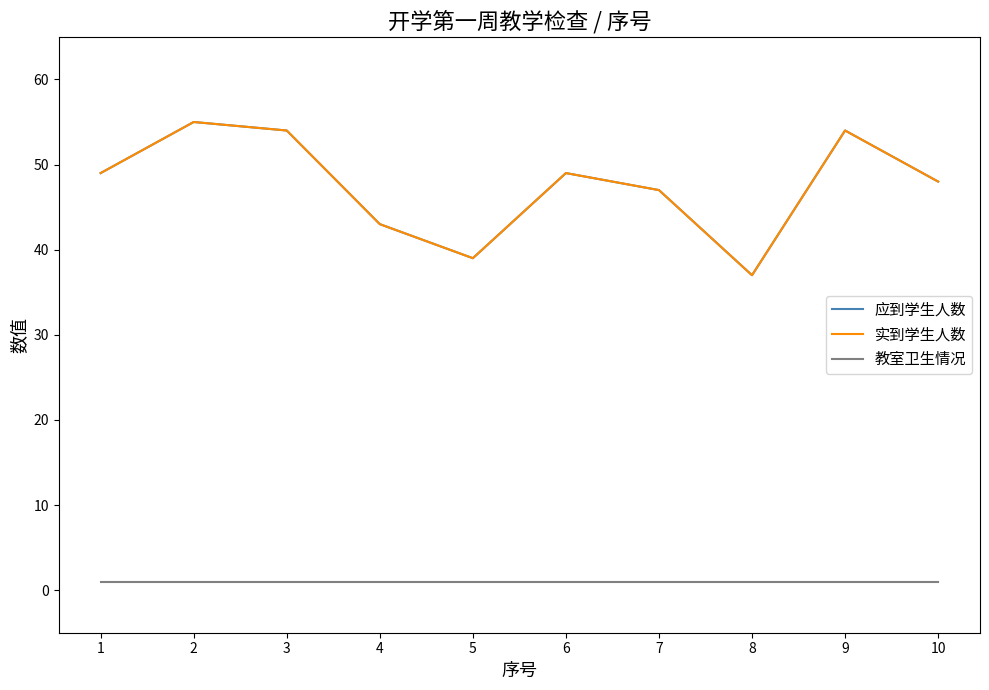

What is the value of the 应到学生人数 point at the 10th from the left?

48